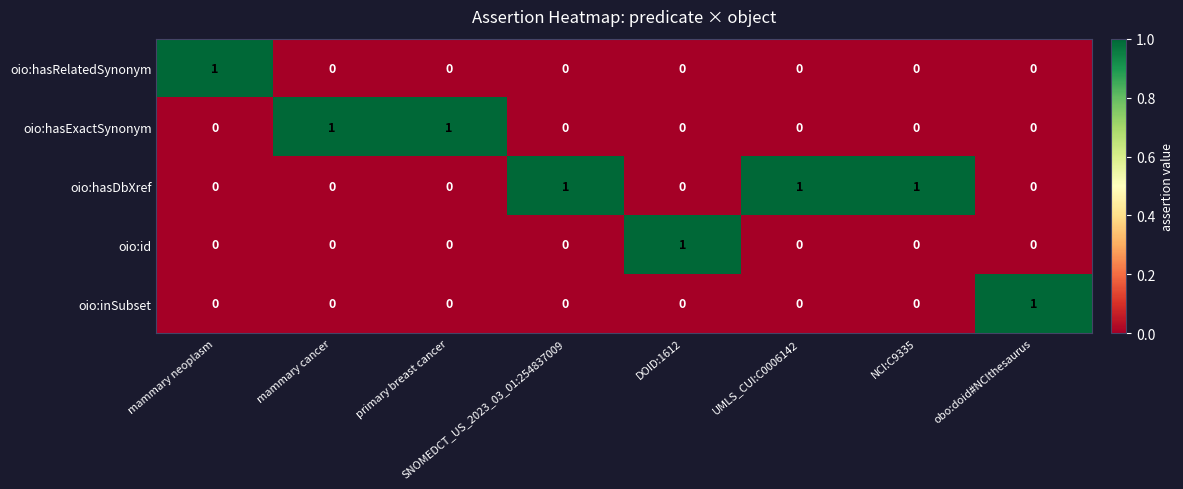

The value of oio:hasExactSynonym at mammary neoplasm is 1. True or false?

False